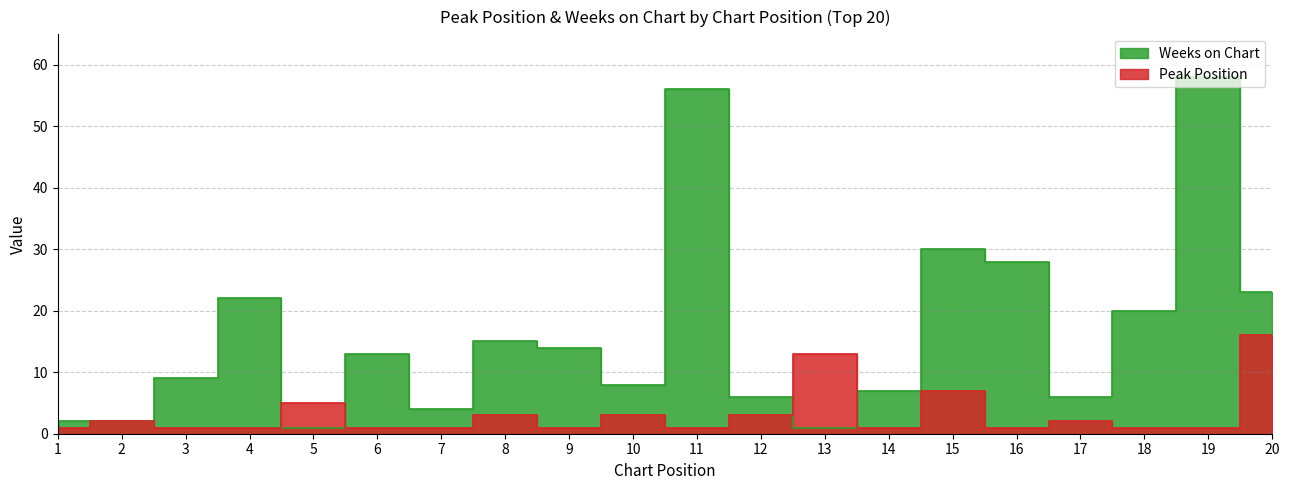

Reading left to right, what are all the values shown in this chart?

Peak Position: 1=1	2=2	3=1	4=1	5=5	6=1	7=1	8=3	9=1	10=3	11=1	12=3	13=13	14=1	15=7	16=1	17=2	18=1	19=1	20=16
Weeks on Chart: 1=2	2=2	3=9	4=22	5=1	6=13	7=4	8=15	9=14	10=8	11=56	12=6	13=1	14=7	15=30	16=28	17=6	18=20	19=58	20=23